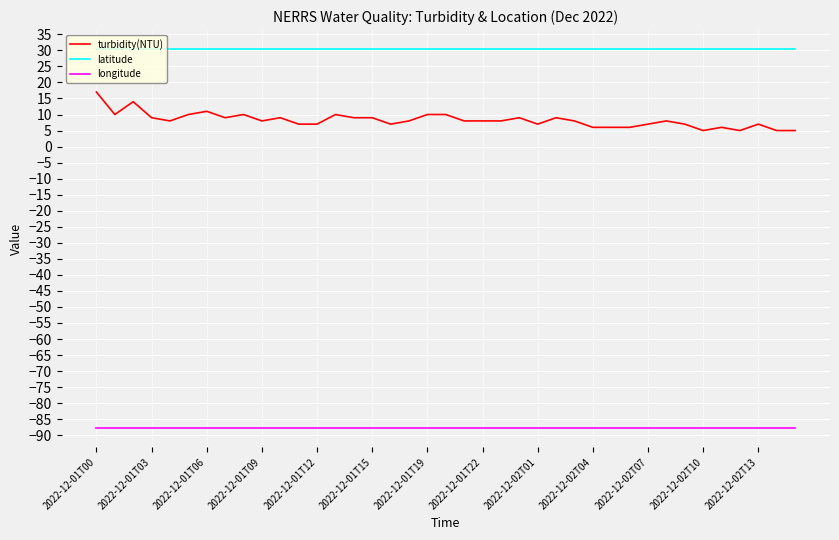

Which series has the widest spread of values?

turbidity(NTU)